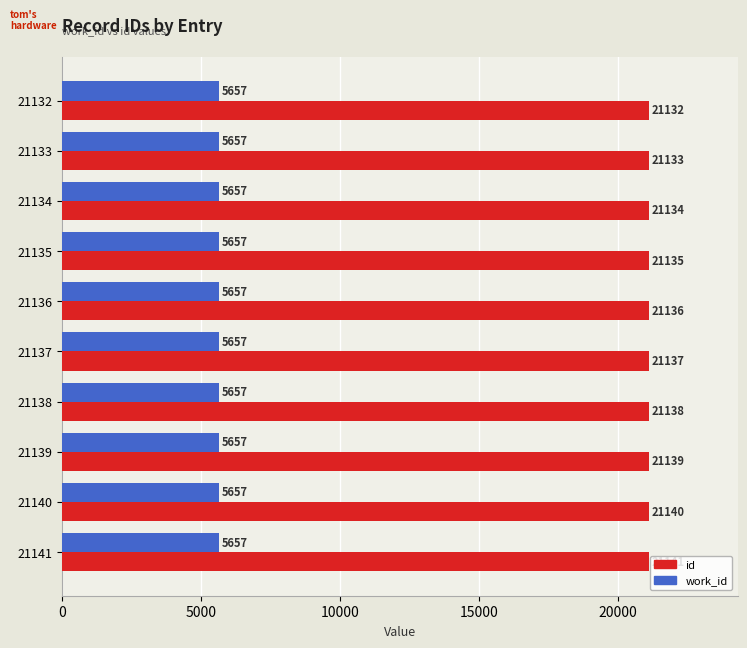

Where is id nearest to the value 21136?

21136